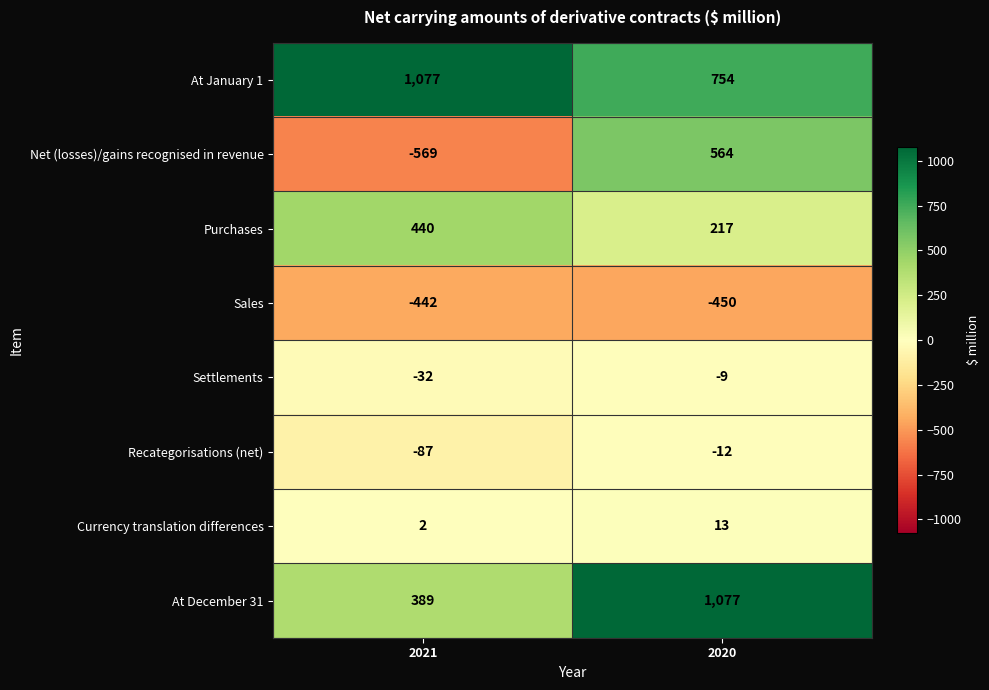

What is the smallest value displayed?

-569